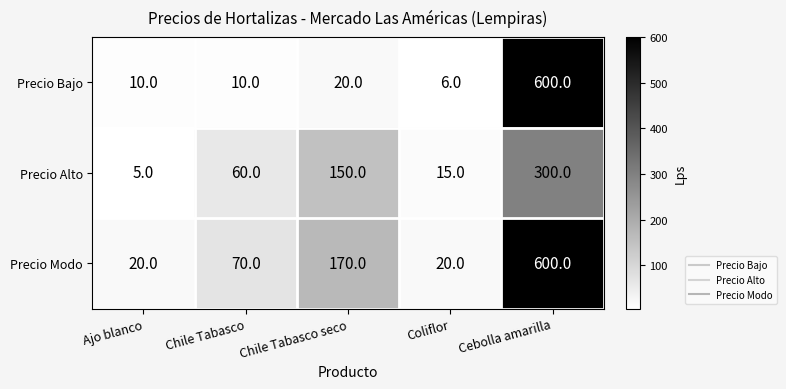

Which label corresponds to the smallest value in the chart?

Ajo blanco